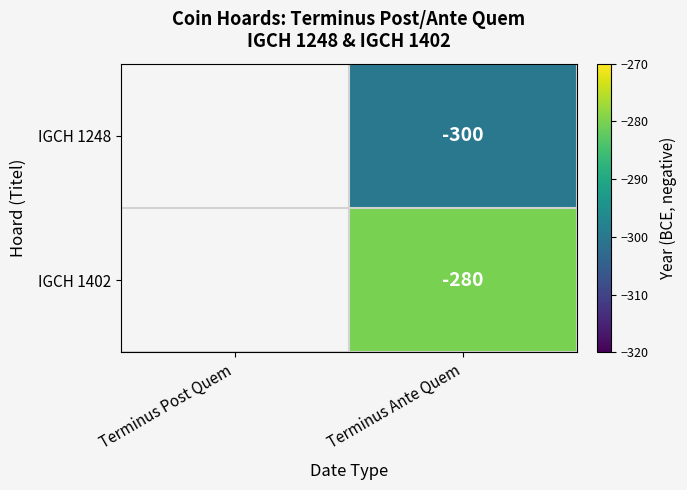

At which category is the sum across all series the highest?

Terminus Ante Quem